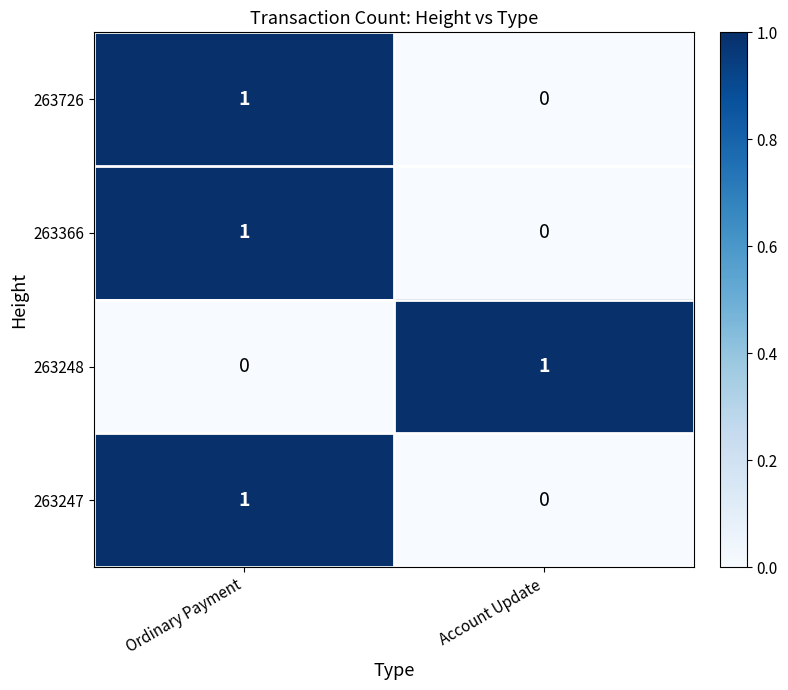

At which label does 263366 reach its minimum?

Account Update